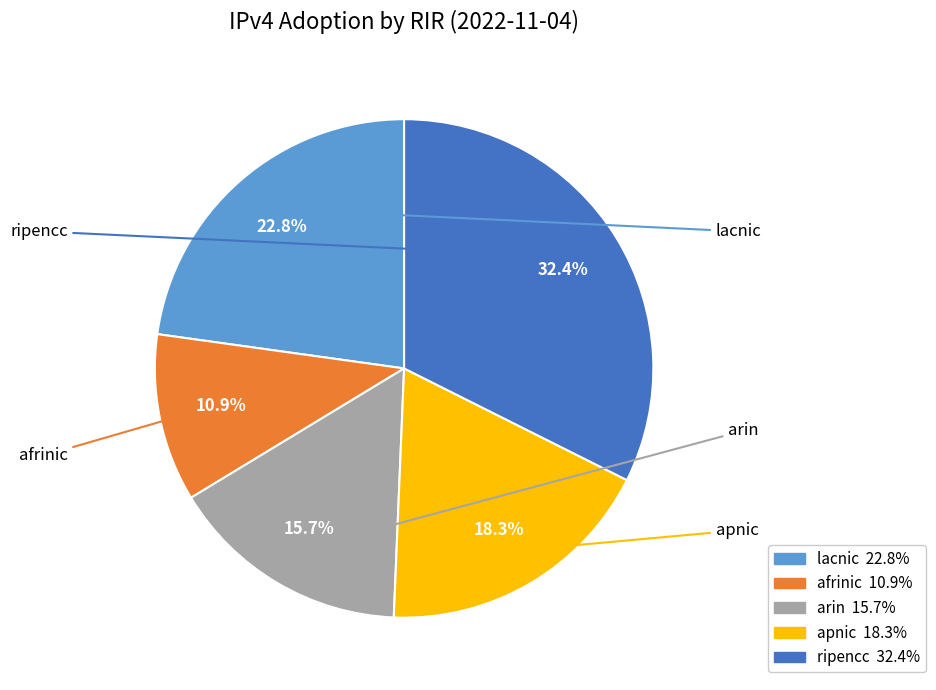

Which has a higher value, apnic or ripencc?

ripencc